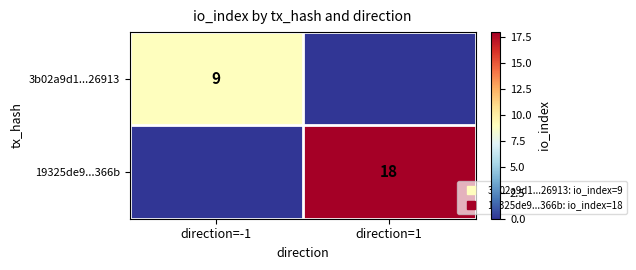

Is the value of 19325de9...366b at direction=-1 greater than the value of 3b02a9d1...26913 at direction=-1?

No